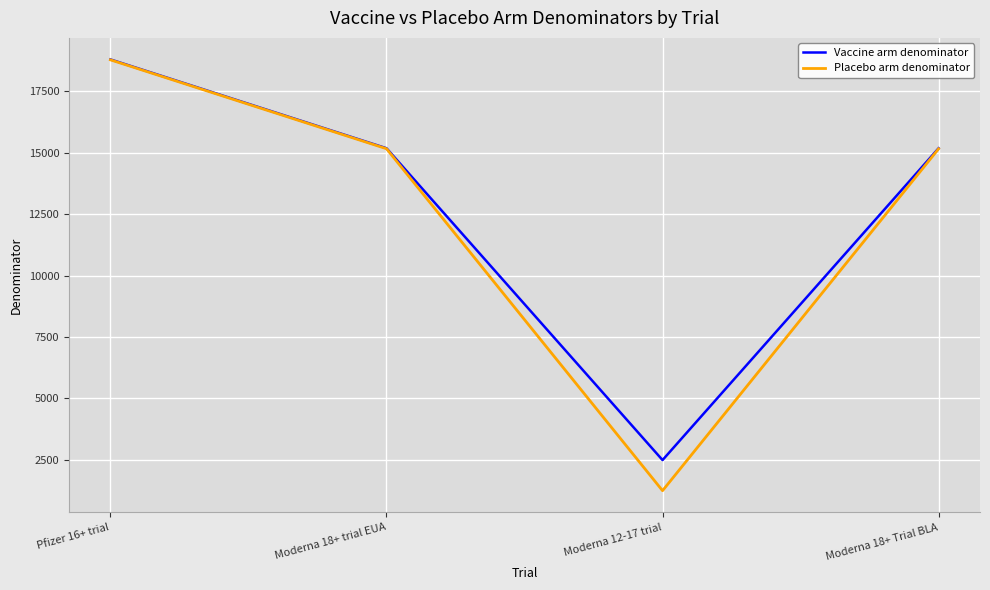

At how many categories does at least one series exceed 13879?

3